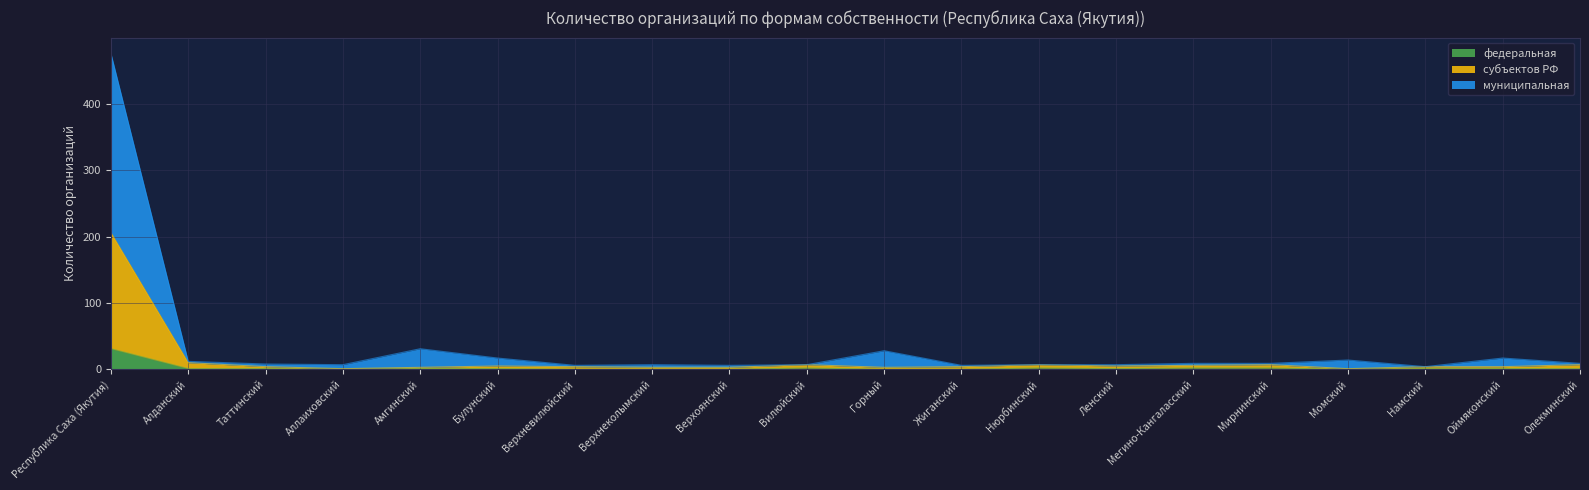

Where is the first local minimum for субъектов РФ?

Аллаиховский